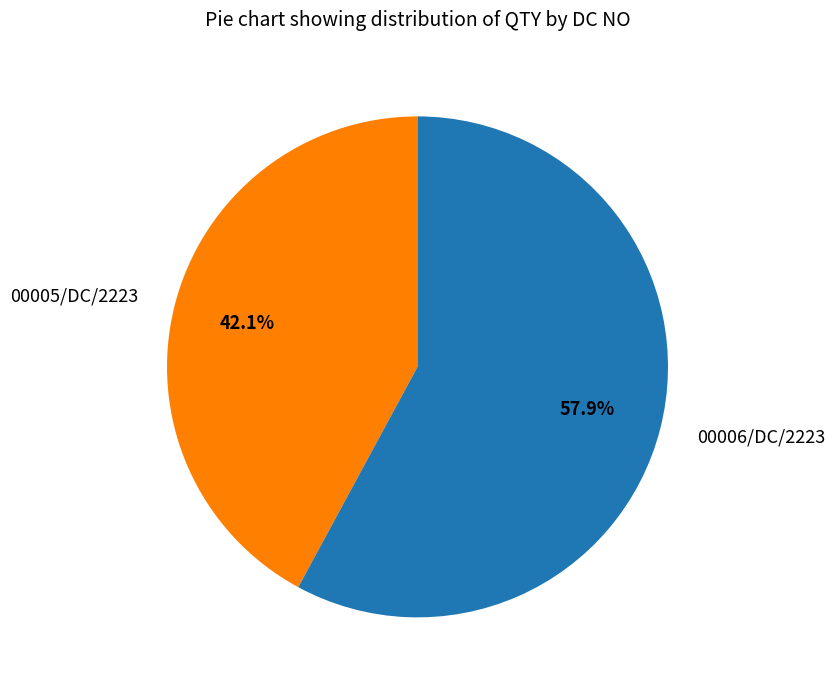

True or false: 00006/DC/2223 accounts for 58% of the total.

True